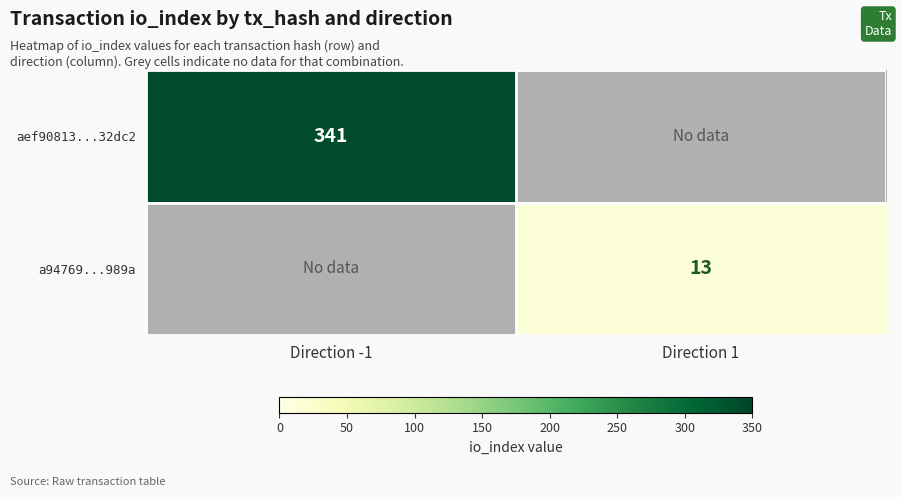

Is the value of a94769...989a at Direction 1 greater than the value of aef90813...32dc2 at Direction -1?

No